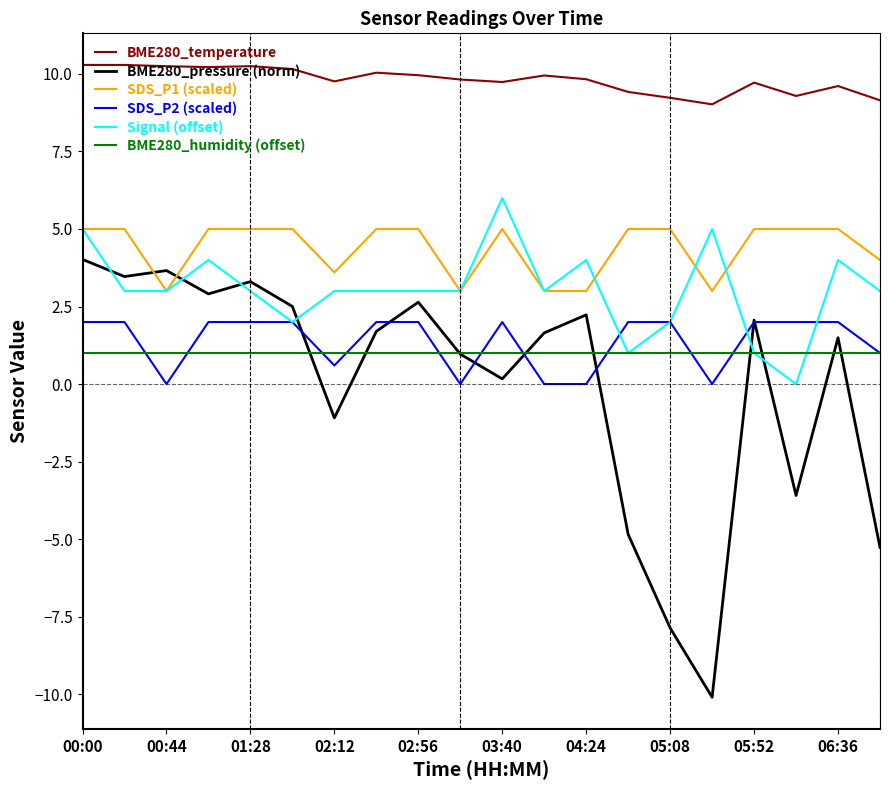

What is the average value of the BME280_humidity (offset) series?

1.0